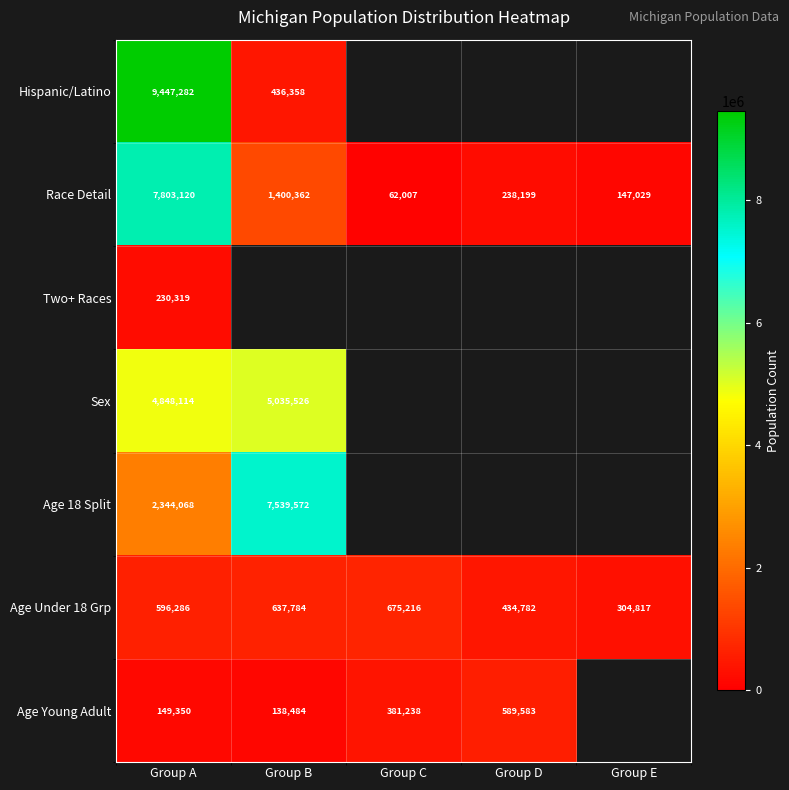

True or false: Race Detail has a value of 62007 at Group C.

True